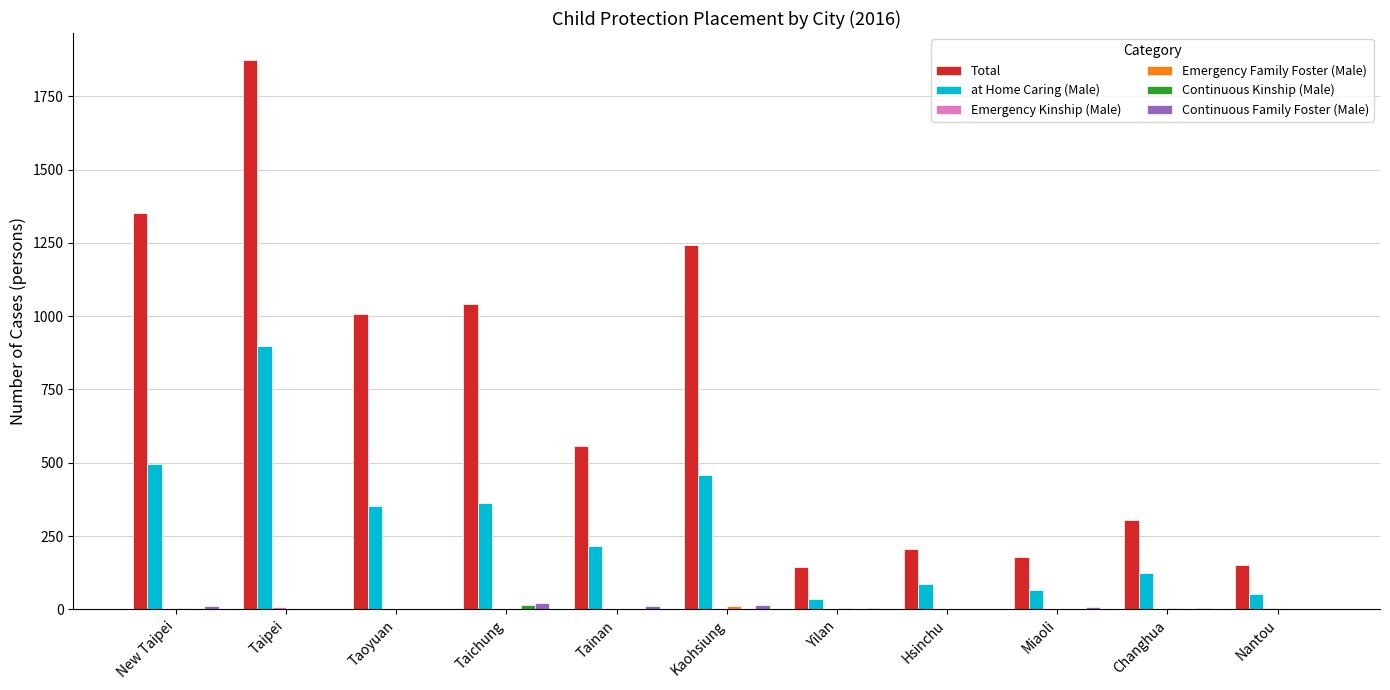

Which category has the highest value across all series?

Taipei